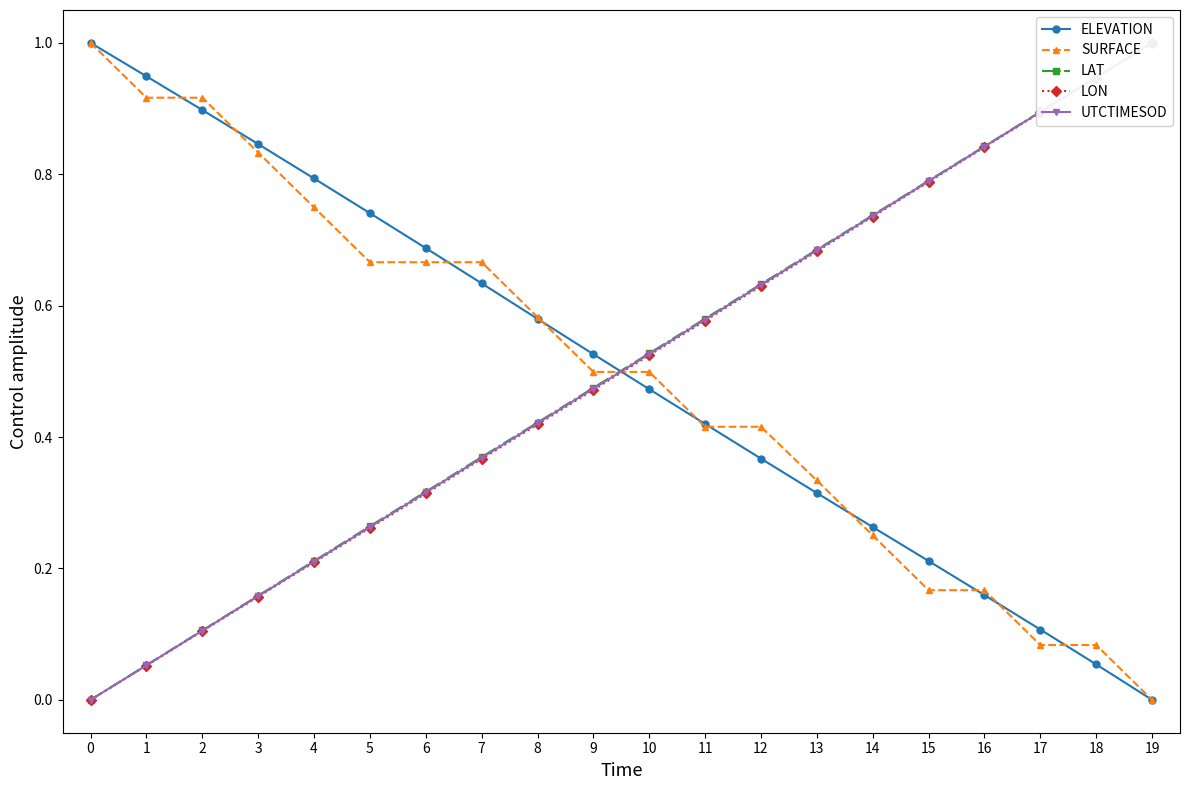

How many values in the LON series exceed 0?

19